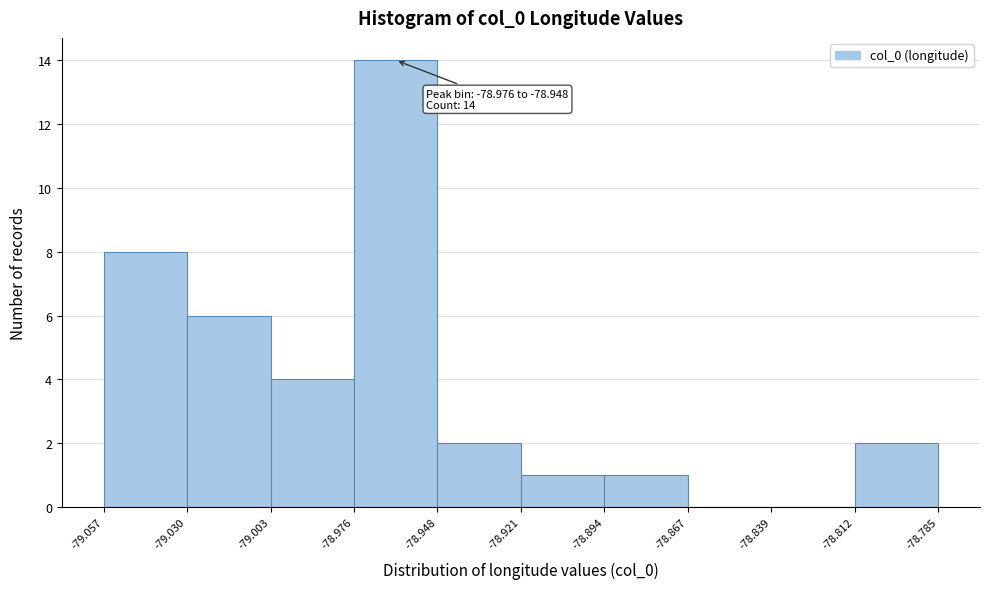

Over which range of the x-axis is the bar tallest?

-78.976 to -78.948